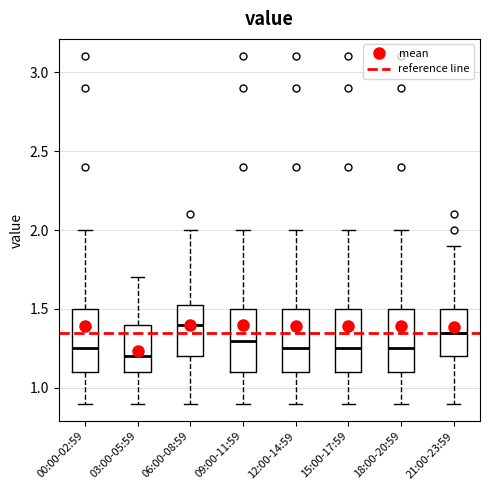

Reading left to right, read every box against the y-axis: the position of its median line, the range the box covers, and the ends of its whiskers. The values are not printed on the chart, so give them approximately, as read against the axis.

00:00-02:59: median 1.25, box 1.10 to 1.50, whiskers 0.90 to 2.00
03:00-05:59: median 1.20, box 1.10 to 1.40, whiskers 0.90 to 1.70
06:00-08:59: median 1.40, box 1.20 to 1.55, whiskers 0.90 to 2.00
09:00-11:59: median 1.30, box 1.10 to 1.50, whiskers 0.90 to 2.00
12:00-14:59: median 1.25, box 1.10 to 1.50, whiskers 0.90 to 2.00
15:00-17:59: median 1.25, box 1.10 to 1.50, whiskers 0.90 to 2.00
18:00-20:59: median 1.25, box 1.10 to 1.50, whiskers 0.90 to 2.00
21:00-23:59: median 1.35, box 1.20 to 1.50, whiskers 0.90 to 1.90